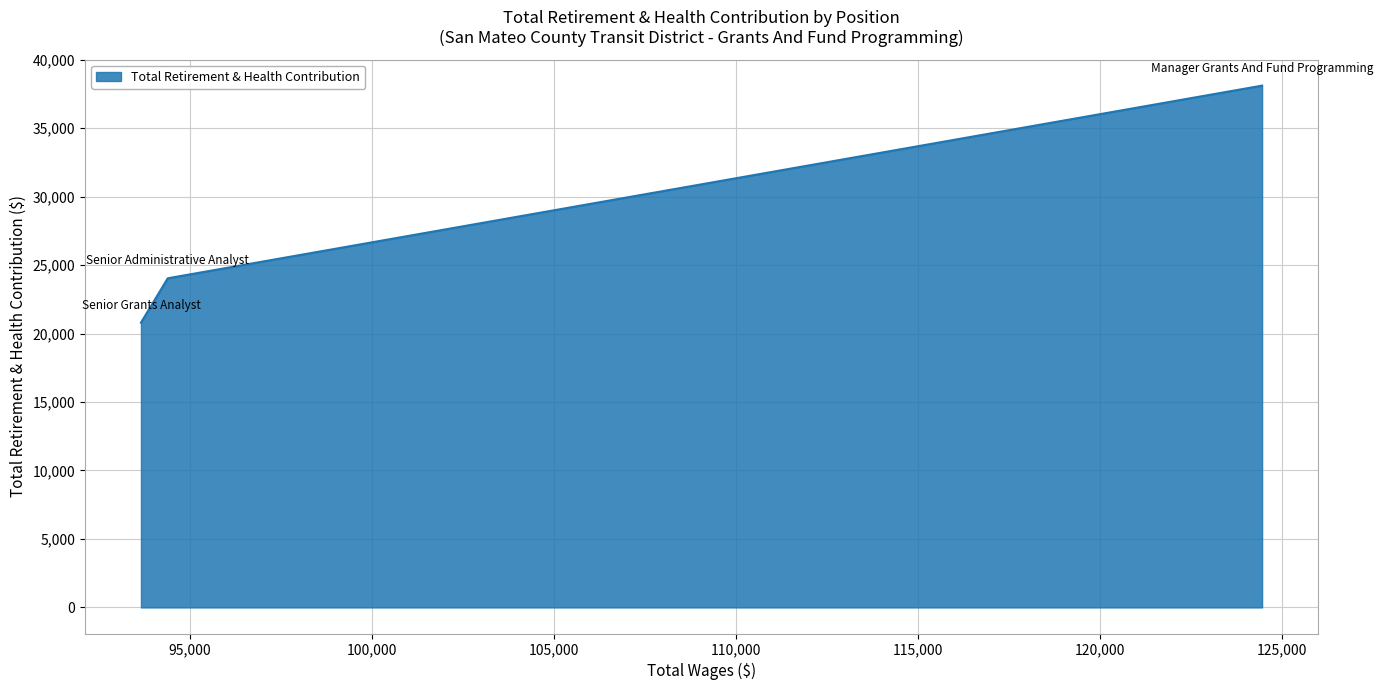

What is the sum of all values?

82947